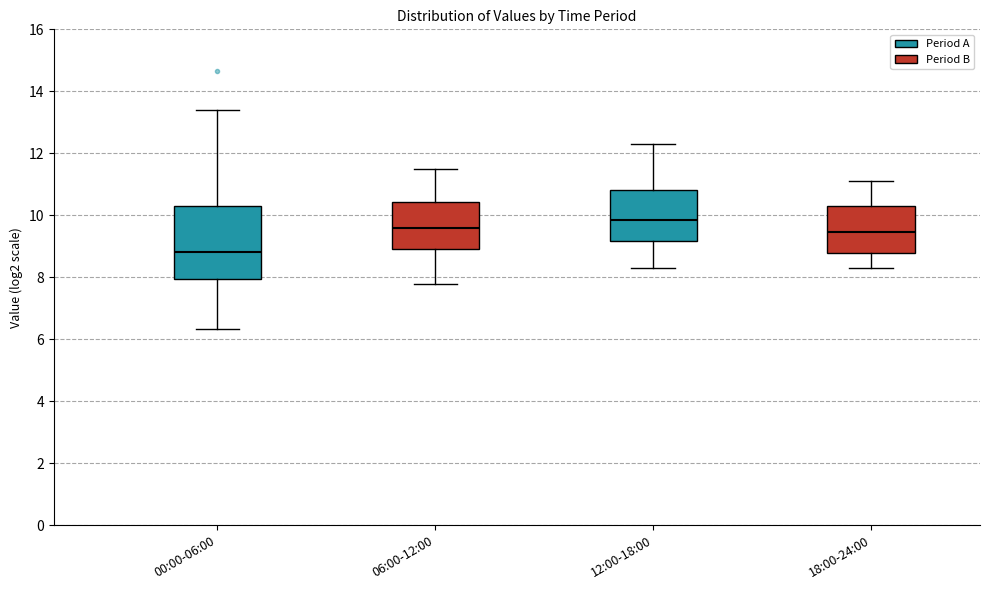

Which box's median line is the lowest?

00:00-06:00